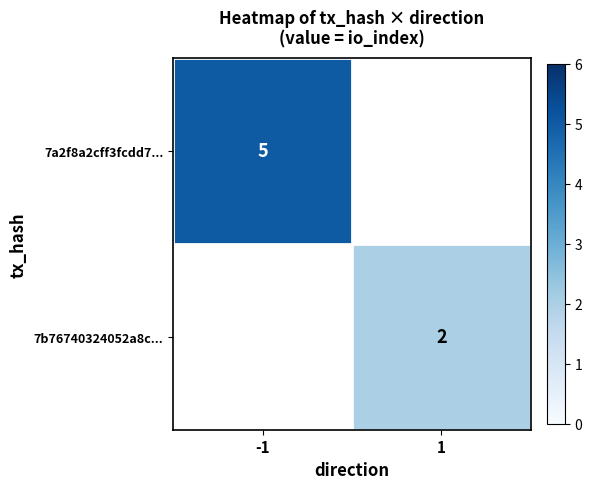

Is it true that 7a2f8a2cff3fcdd7... equals 5 at -1?

True